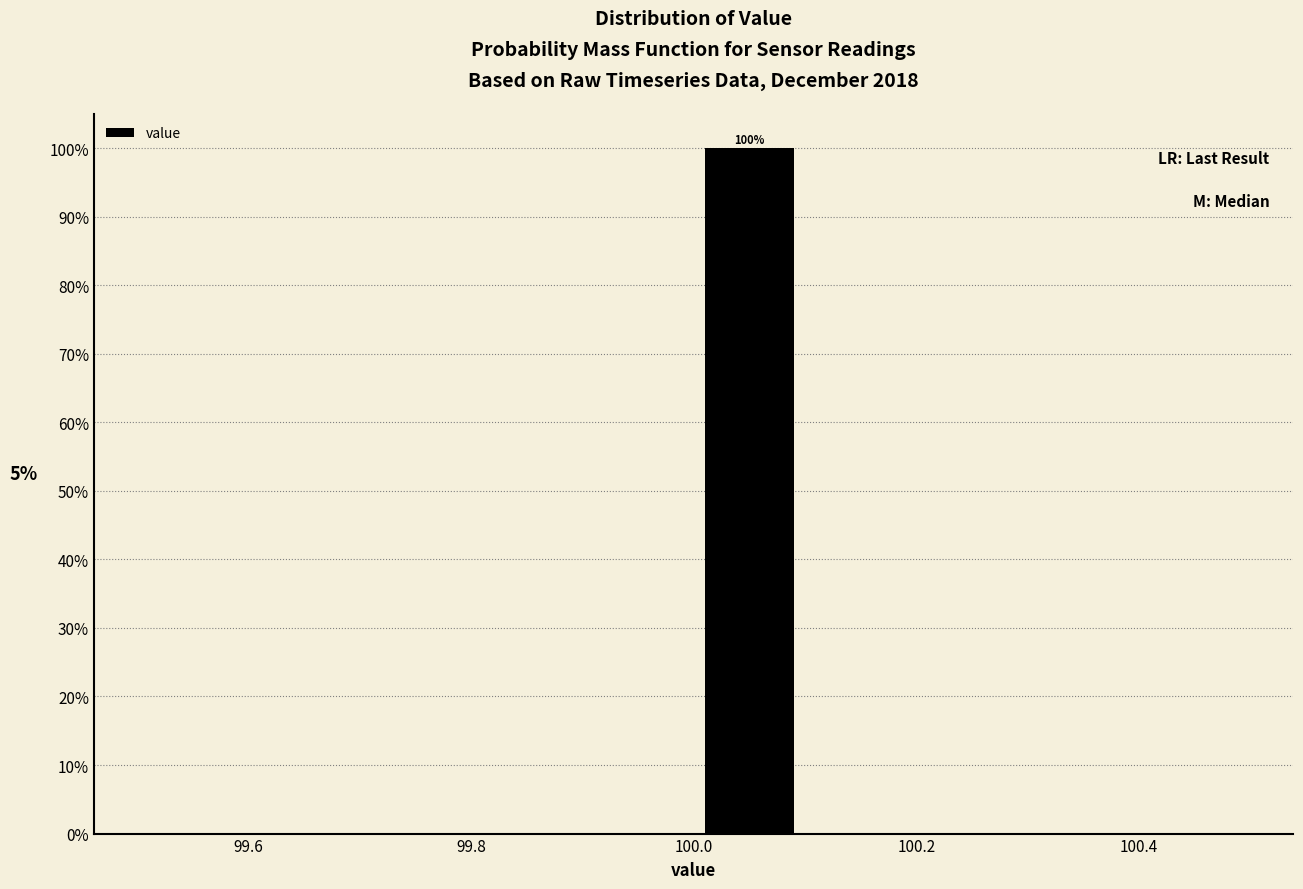

Which range on the x-axis has the tallest bar?

100.0 to 100.1